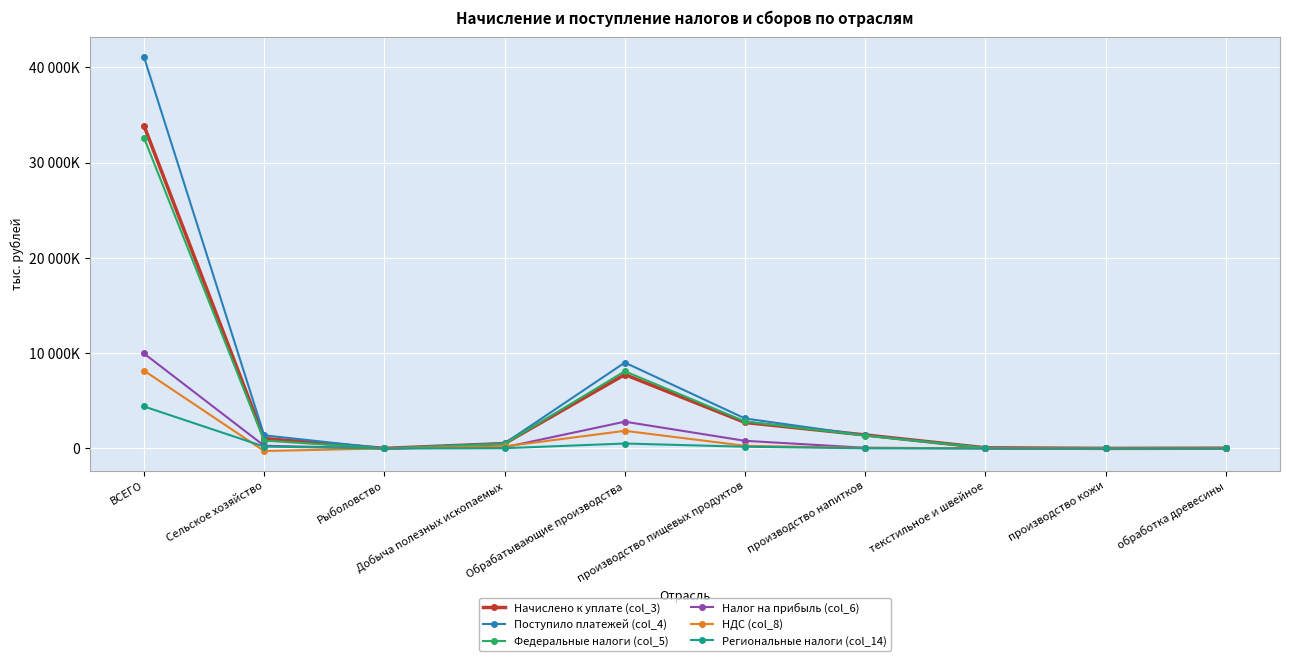

At how many categories does at least one series exceed 10392150?

1